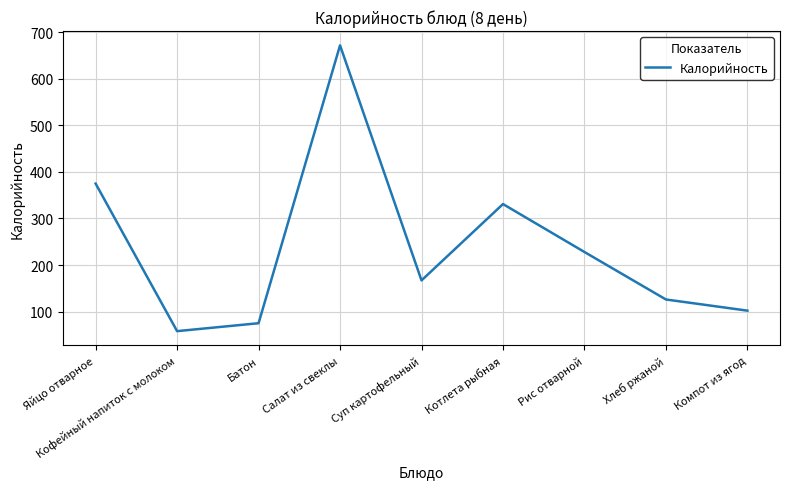

Reading right to left, extract all data points from this chart.

Компот из ягод=102	Хлеб ржаной=126	Рис отварной=228	Котлета рыбная=331	Суп картофельный=167	Салат из свеклы=672	Батон=75	Кофейный напиток с молоком=58	Яйцо отварное=375